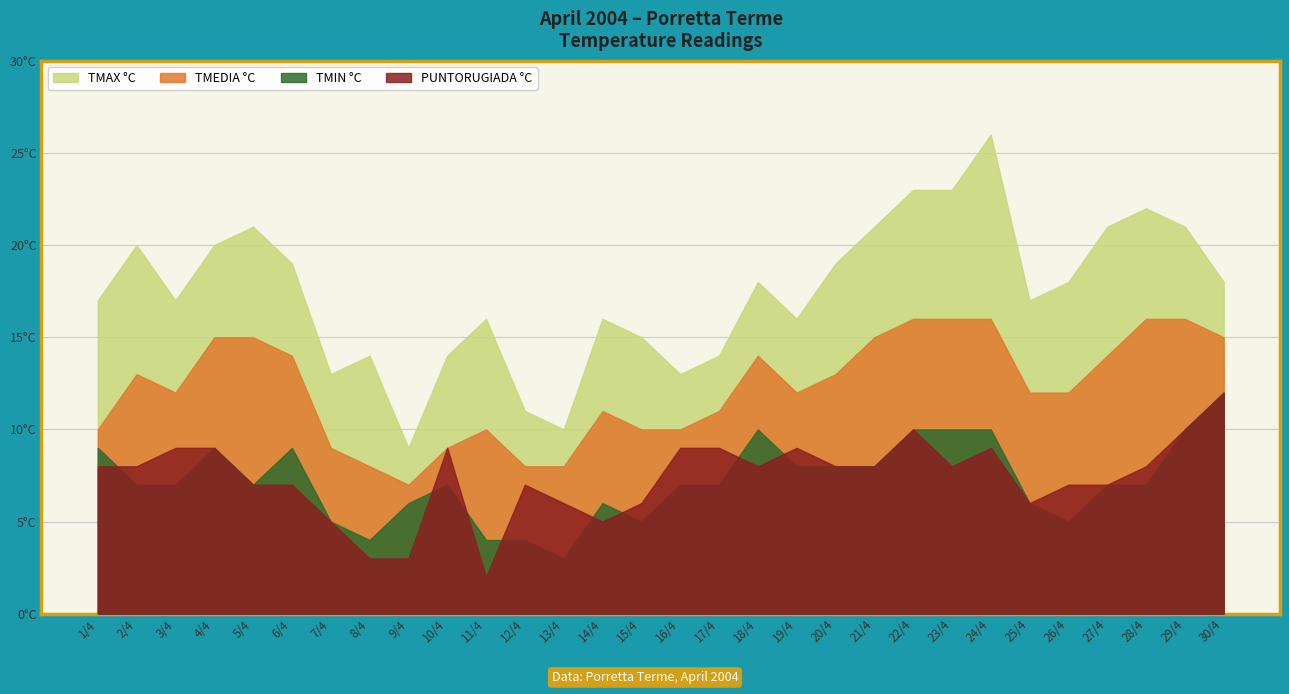

The value of TMIN °C at 17/4 is 10. True or false?

False